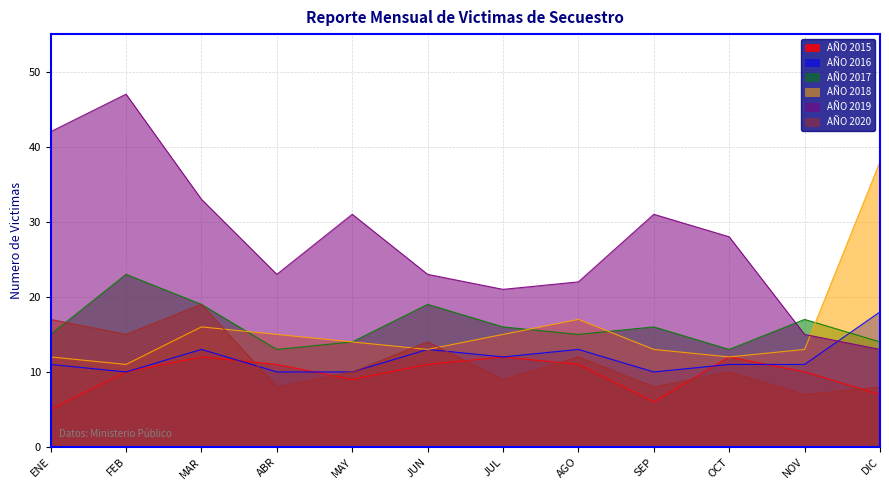

How many times do AÑO 2019 and AÑO 2016 cross each other?

1